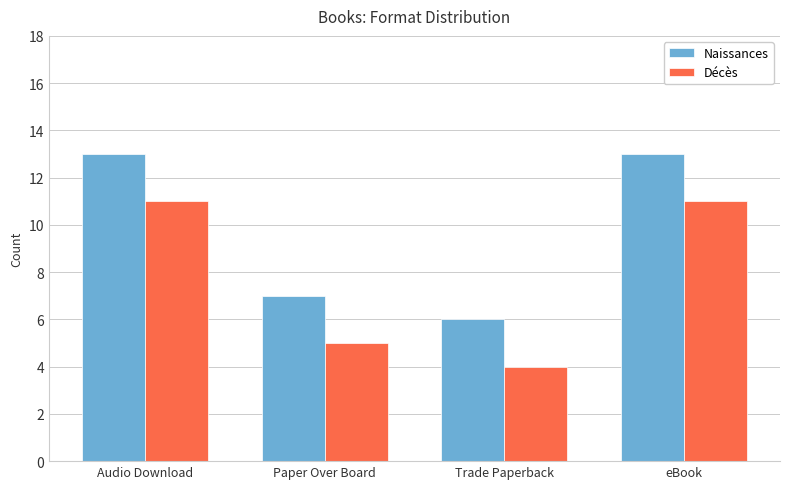

The value of Décès at Audio Download is 11. True or false?

True